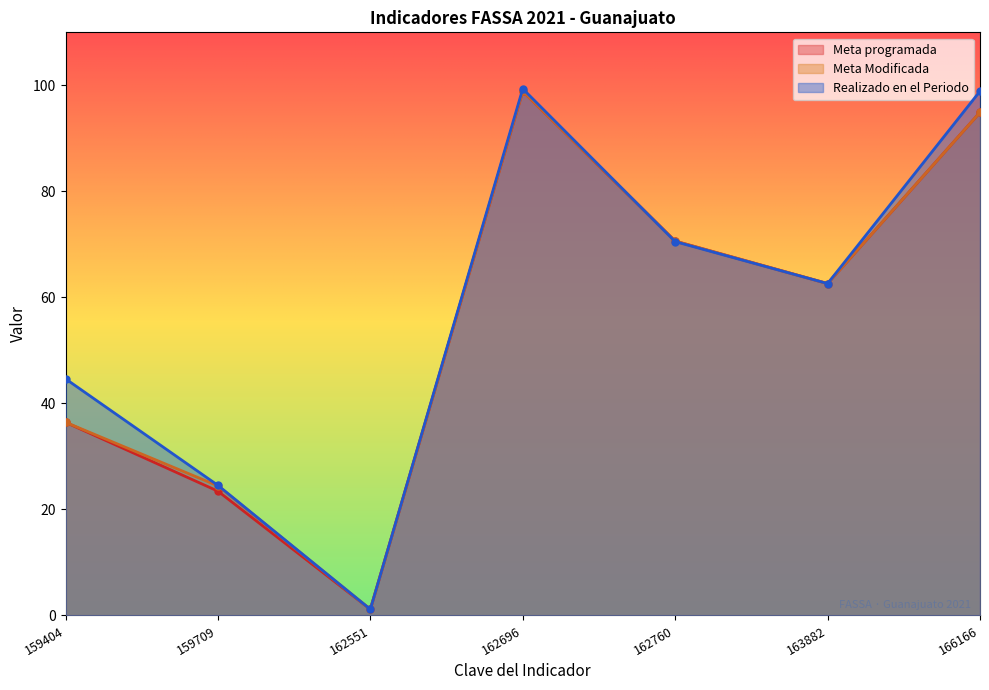

True or false: Meta programada has a value of 13.0 at 159404.

False